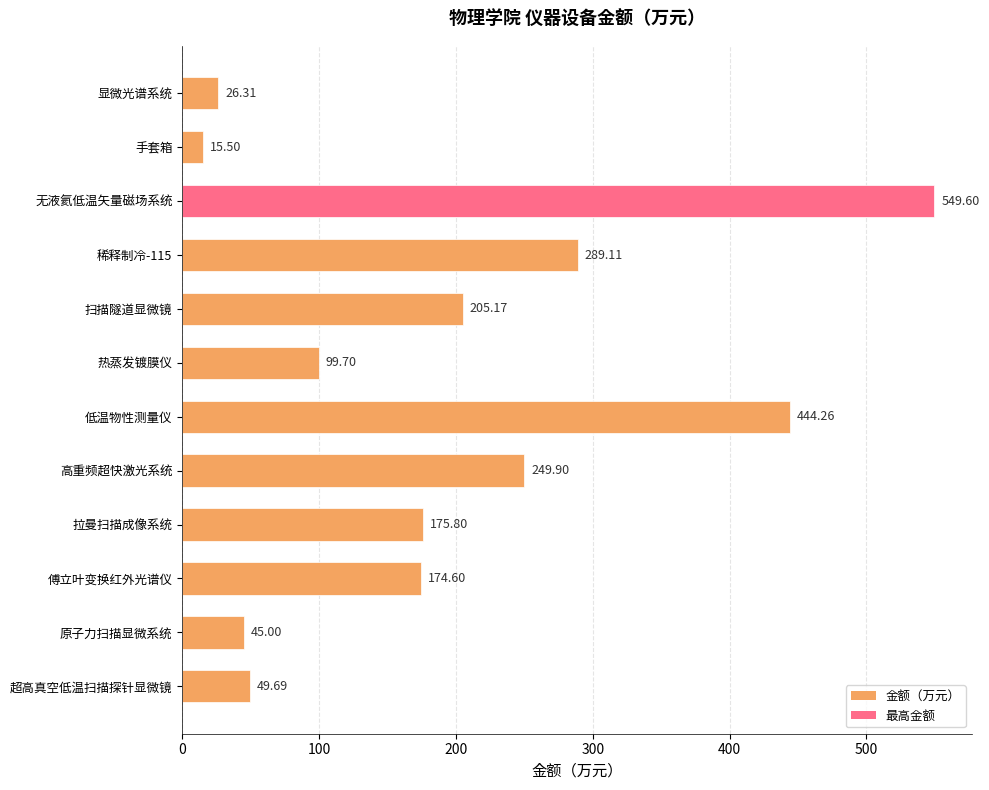

Which category has the highest value across all series?

无液氦低温矢量磁场系统